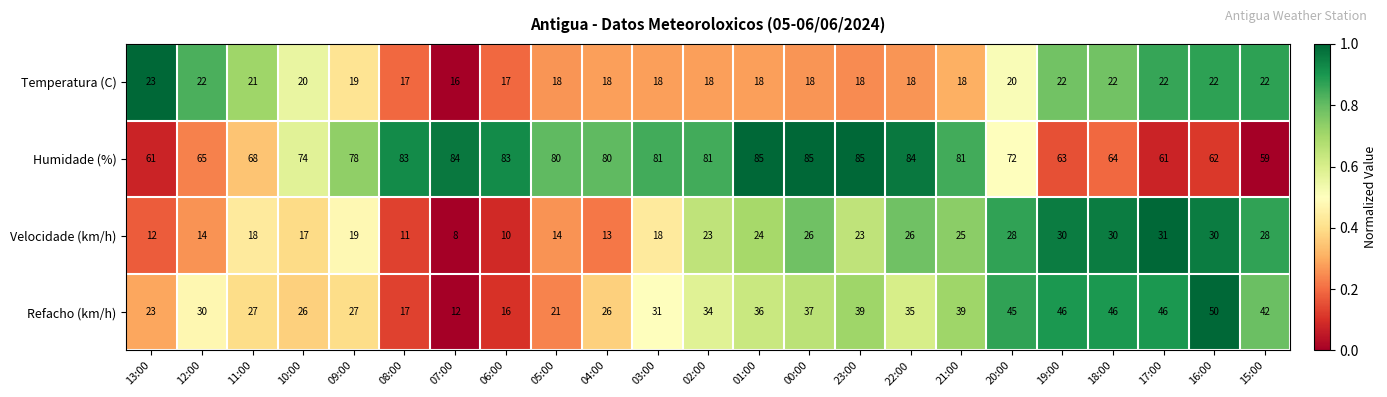

At which category does the chart reach its minimum across all series?

07:00